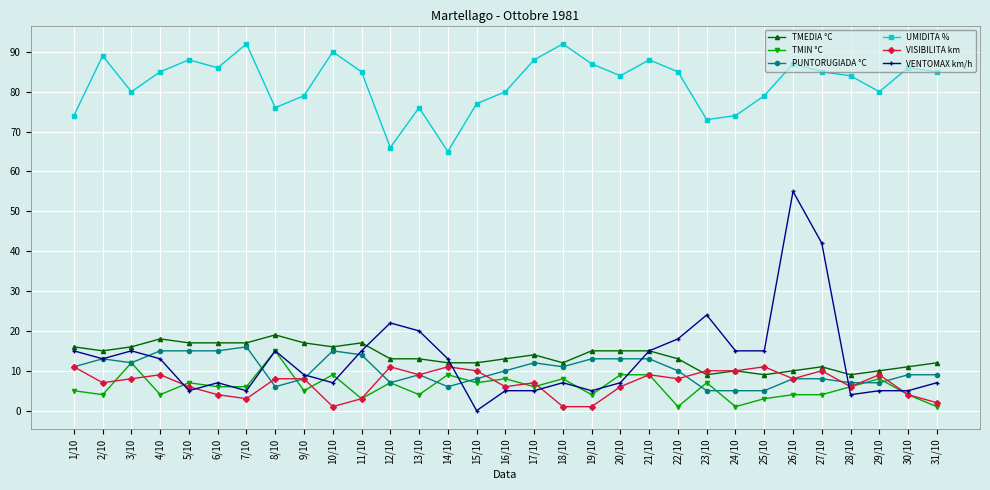

True or false: TMIN °C has more than 2 interior local peaks.

True